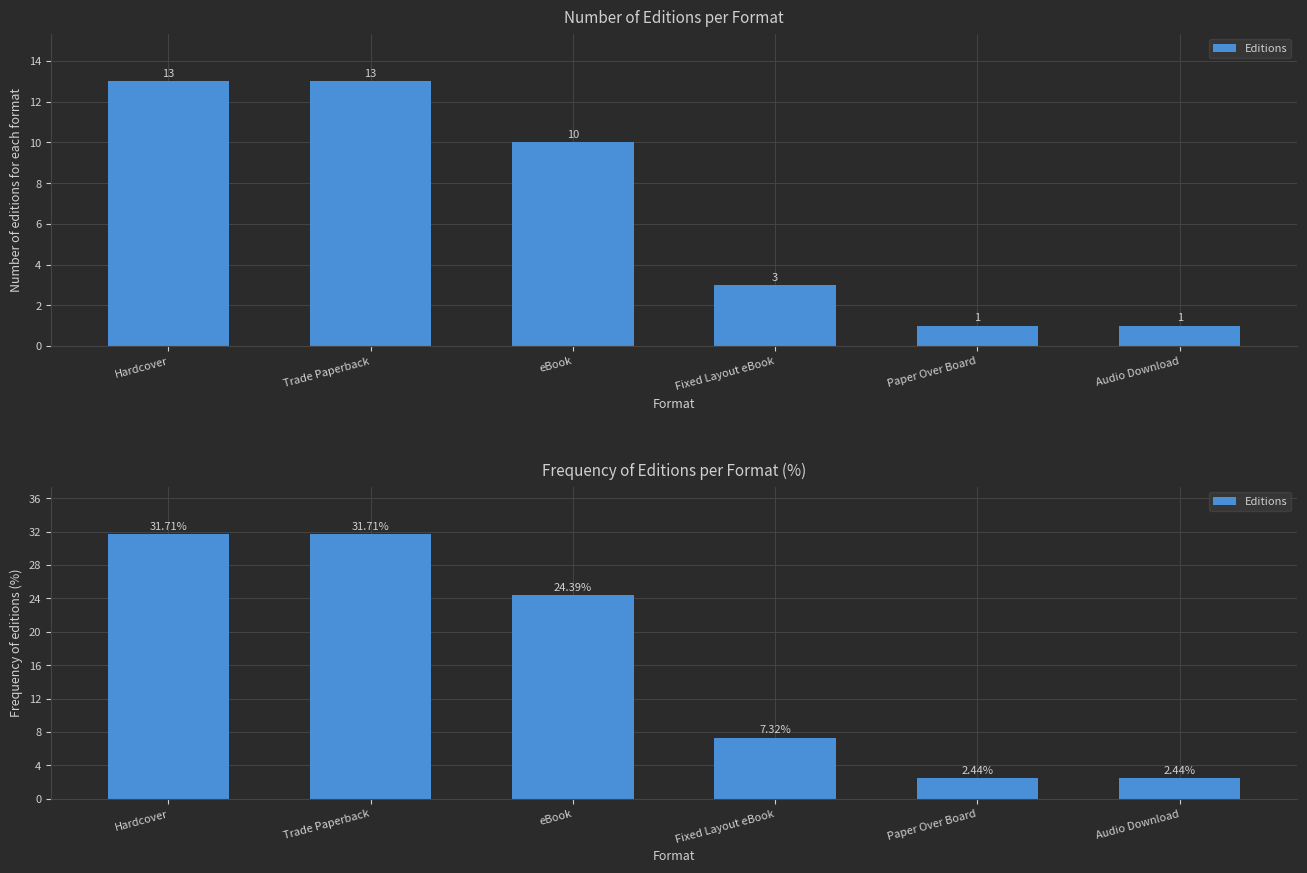

The value at Hardcover is 31.7. True or false?

True